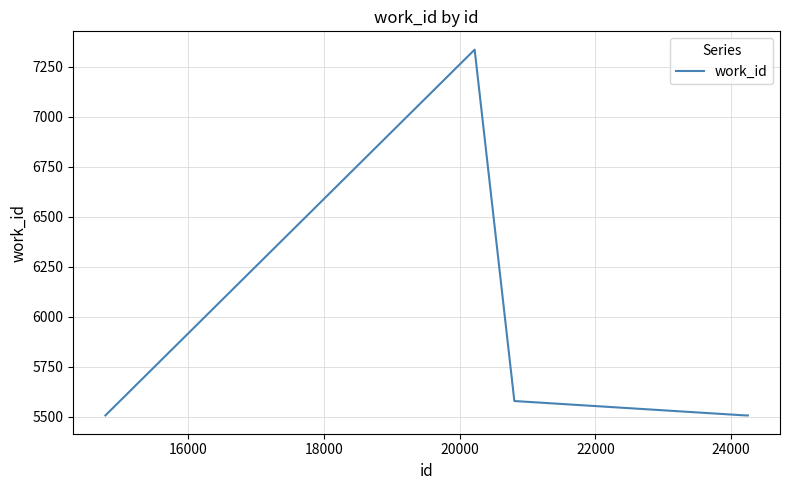

Count the number of values greater than 5507.

2